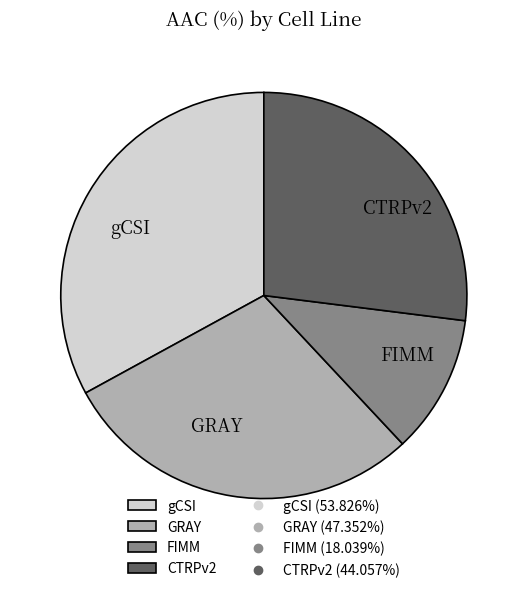

Which slice is the largest?

gCSI